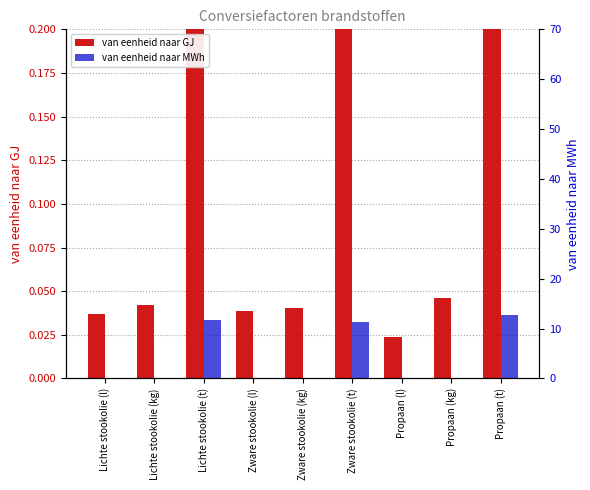

What are all the series names shown in the legend?

van eenheid naar GJ, van eenheid naar MWh